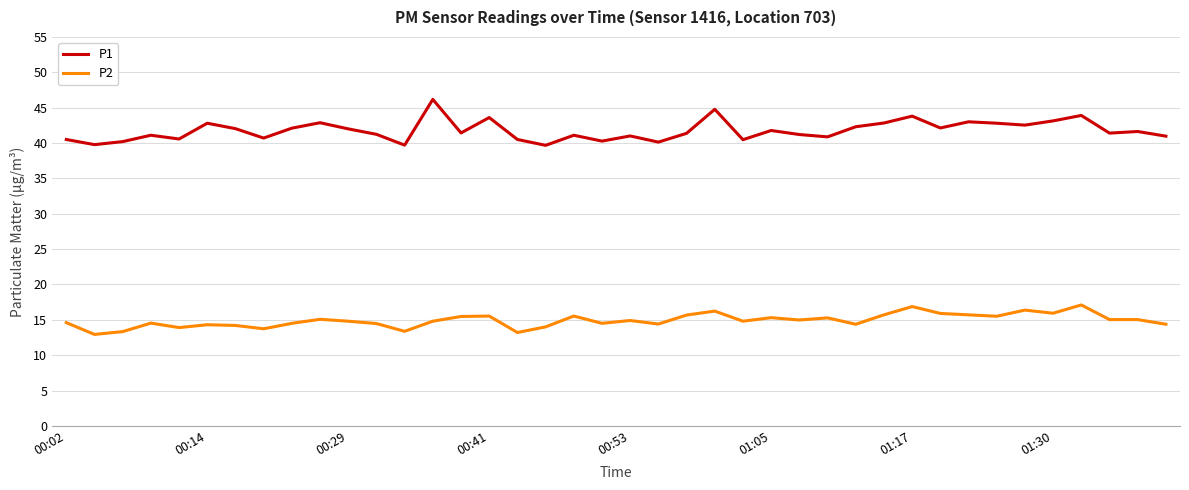

Is this an area chart (filled region under the line)?

No